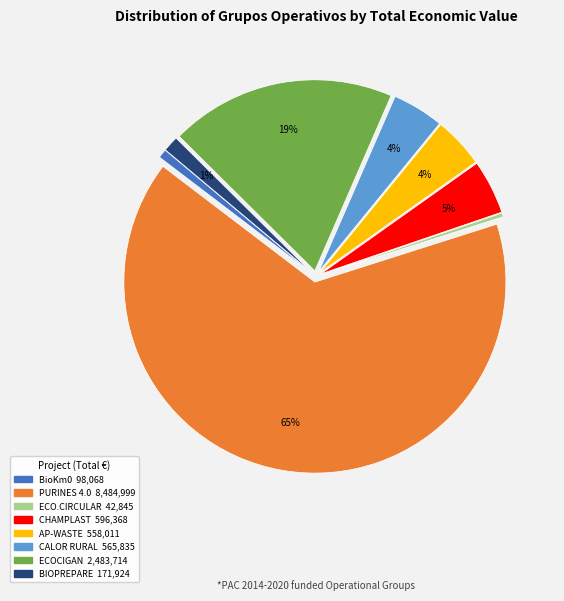

Between CALOR RURAL and BioKm0, which is larger?

CALOR RURAL